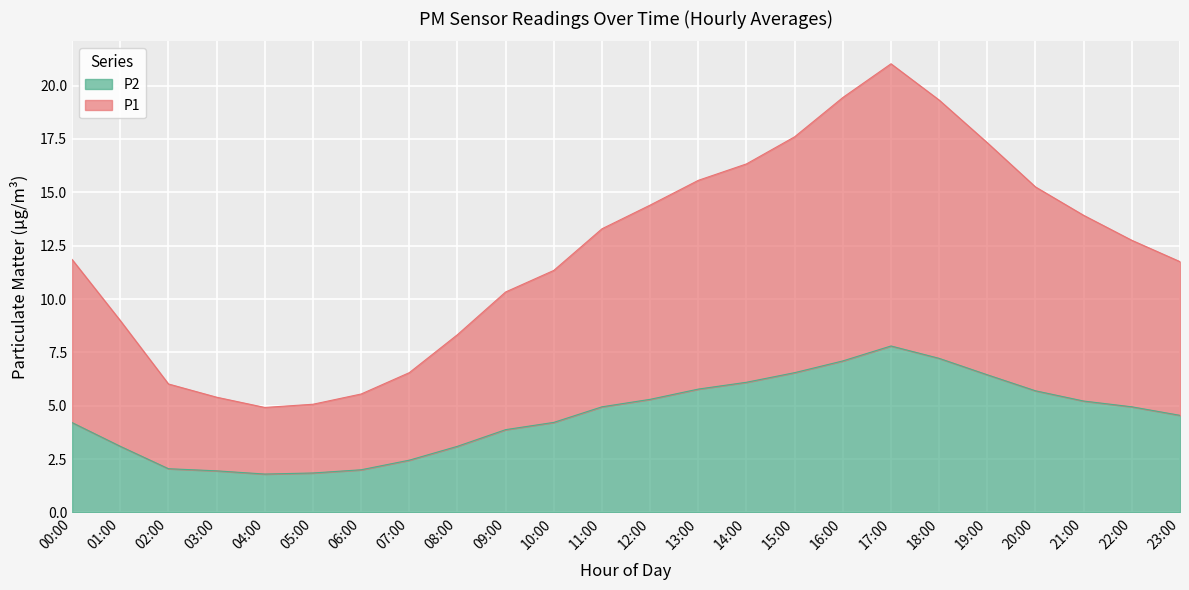

What is the label of the 10th point from the right?

14:00